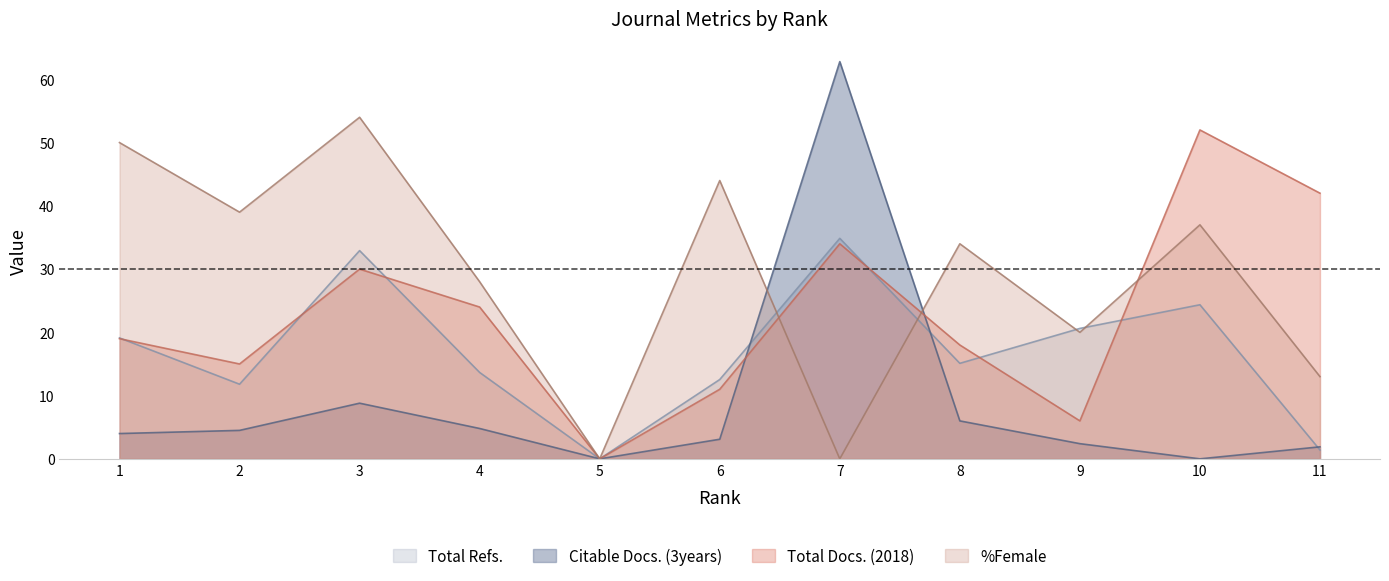

How many intersections are there between %Female and Total Refs.?

4